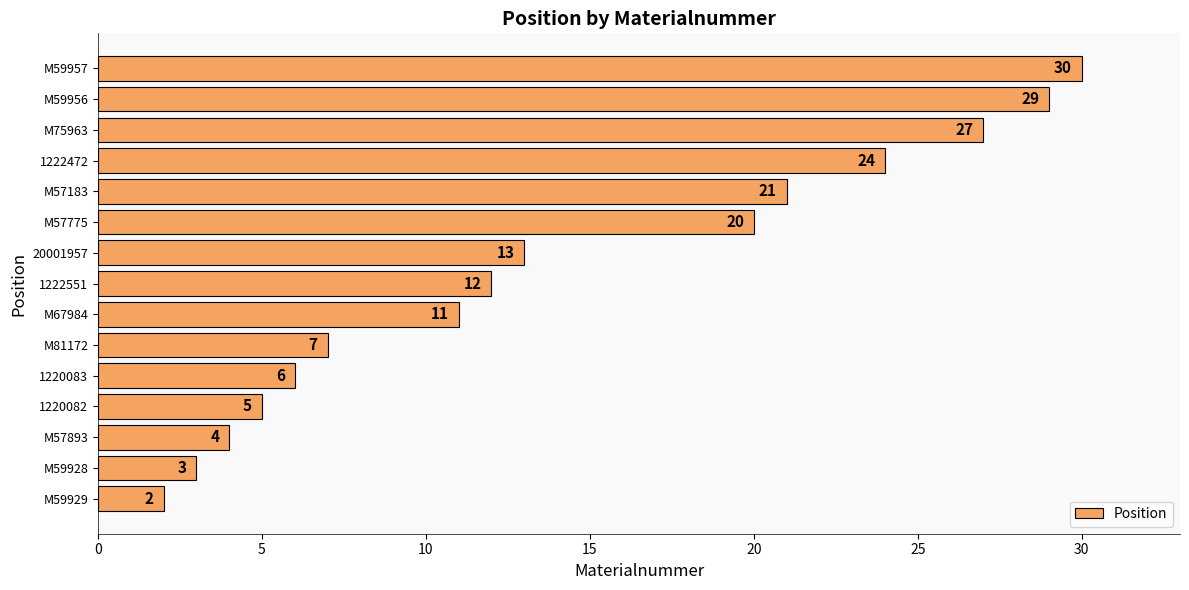

Rank the categories by value from lowest to highest.

M59929, M59928, M57893, 1220082, 1220083, M81172, M67984, 1222551, 20001957, M57775, M57183, 1222472, M75963, M59956, M59957